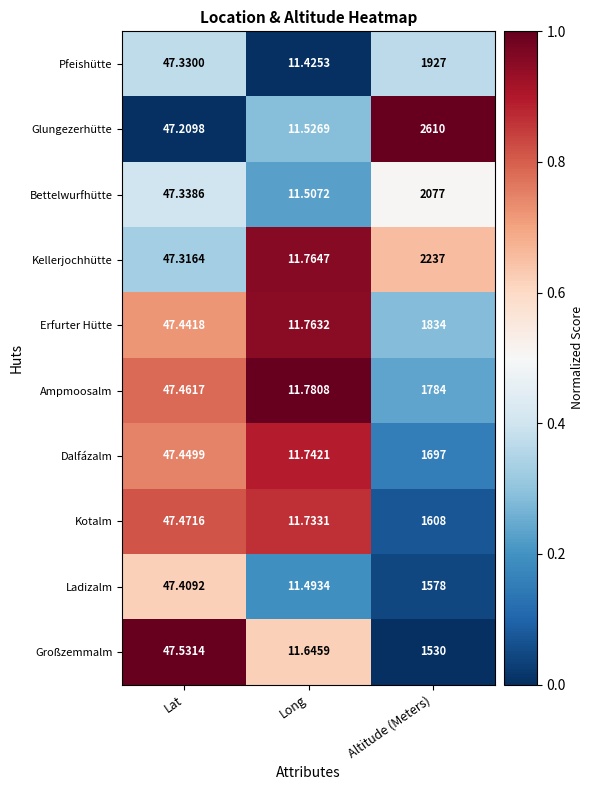

Rank the categories by Kellerjochhütte value from highest to lowest.

Altitude (Meters), Lat, Long